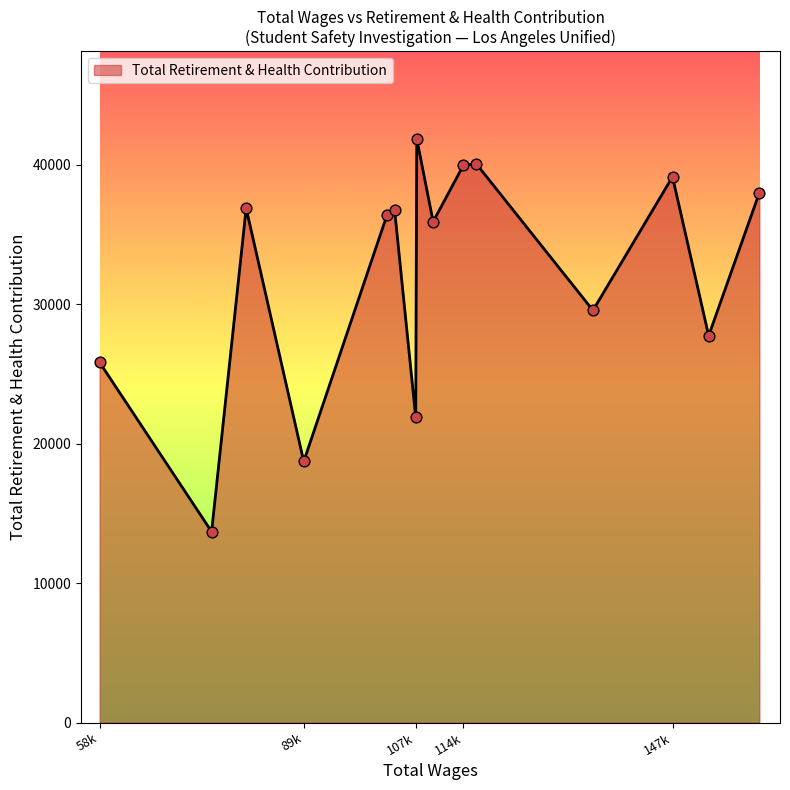

What is the maximum value shown in the chart?

41859